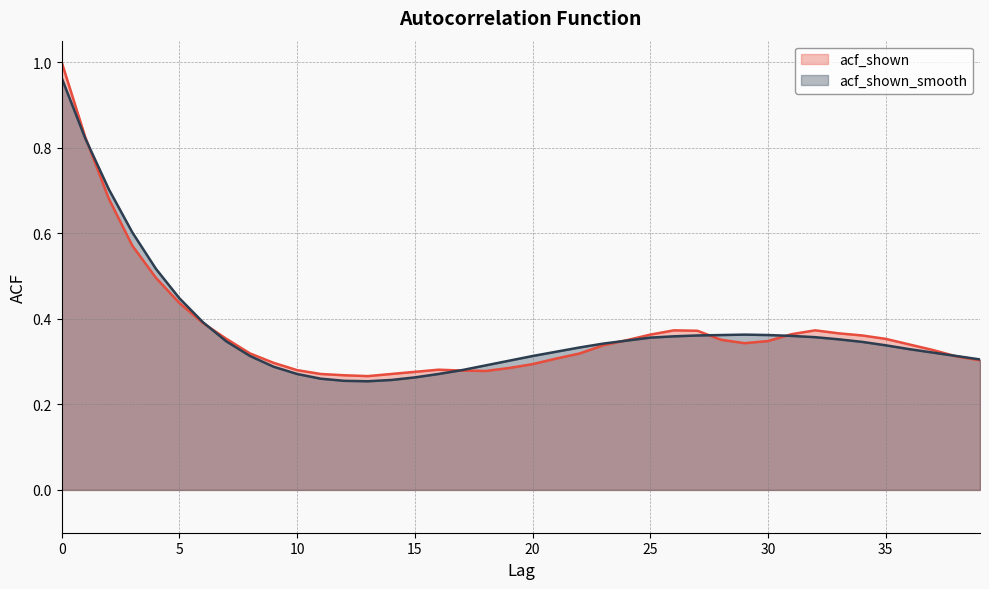

In acf_shown, how many points are higher than both neighbors (excluding endpoints)?

3